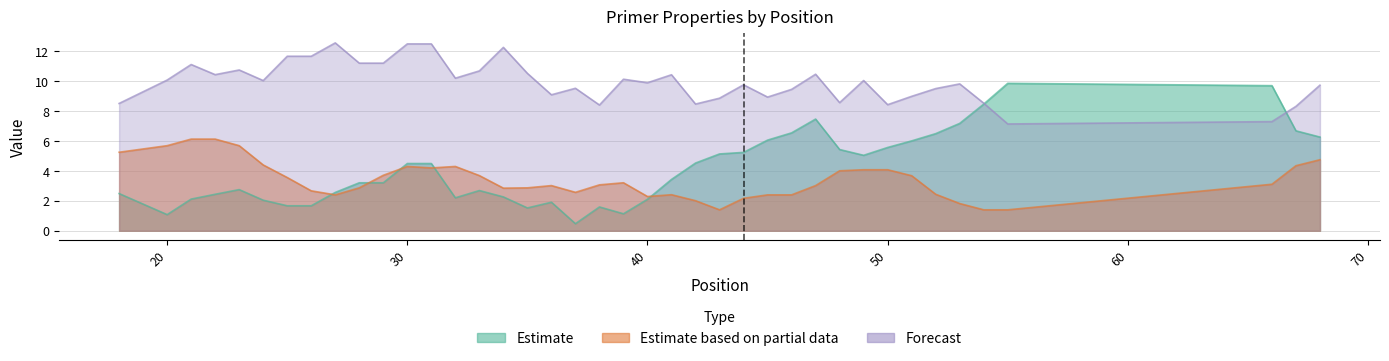

Which series has the largest total across all categories?

PRIMER_LEFT_0_TM